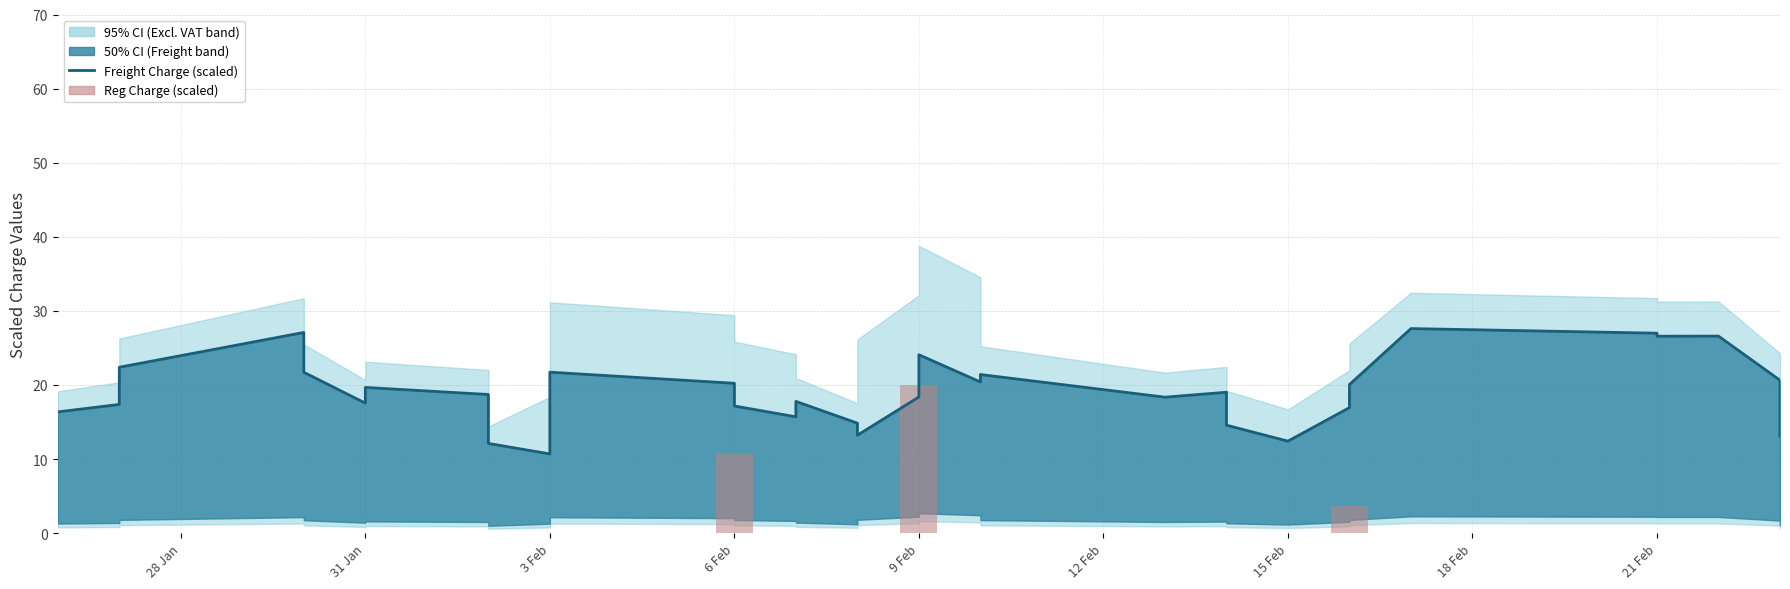

Reading left to right, extract all data points from this chart.

Freight Charge (scaled): 16.4	17.4	22.4	27.1	21.7	17.5	19.7	18.7	12.1	10.7	21.7	20.2	17.2	15.7	17.8	14.8	13.2	18.4	21.7	24.1	20.4	21.4	18.3	19.0	14.6	12.4	16.9	19.1	20.1	27.6	27.0	26.6	26.6	20.6	13.1
Reg Charge (scaled): 0.0	0.0	0.0	0.0	0.0	0.0	0.0	0.0	0.0	0.0	0.0	10.8	0.0	0.0	0.0	0.0	0.0	0.0	20.0	0.0	0.0	0.0	0.0	0.0	0.0	0.0	3.7	0.0	0.0	0.0	0.0	0.0	0.0	0.0	0.0